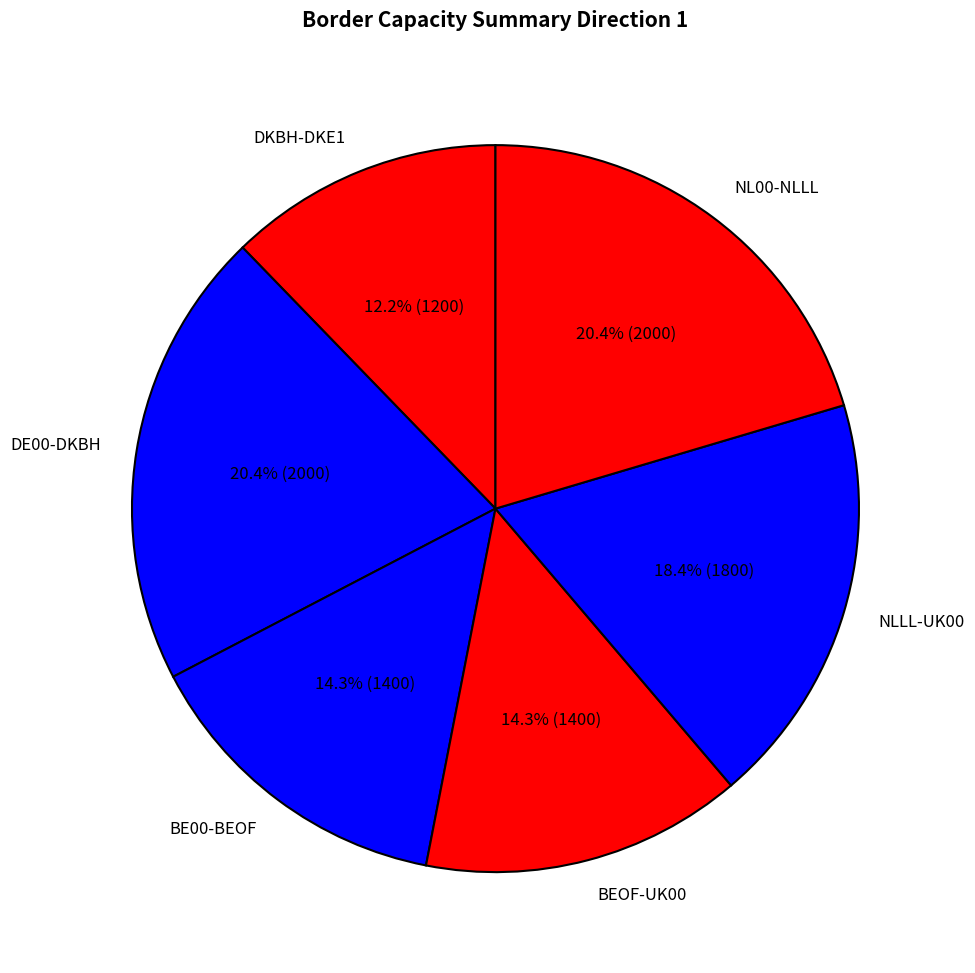

How many segments does this pie chart have?

6